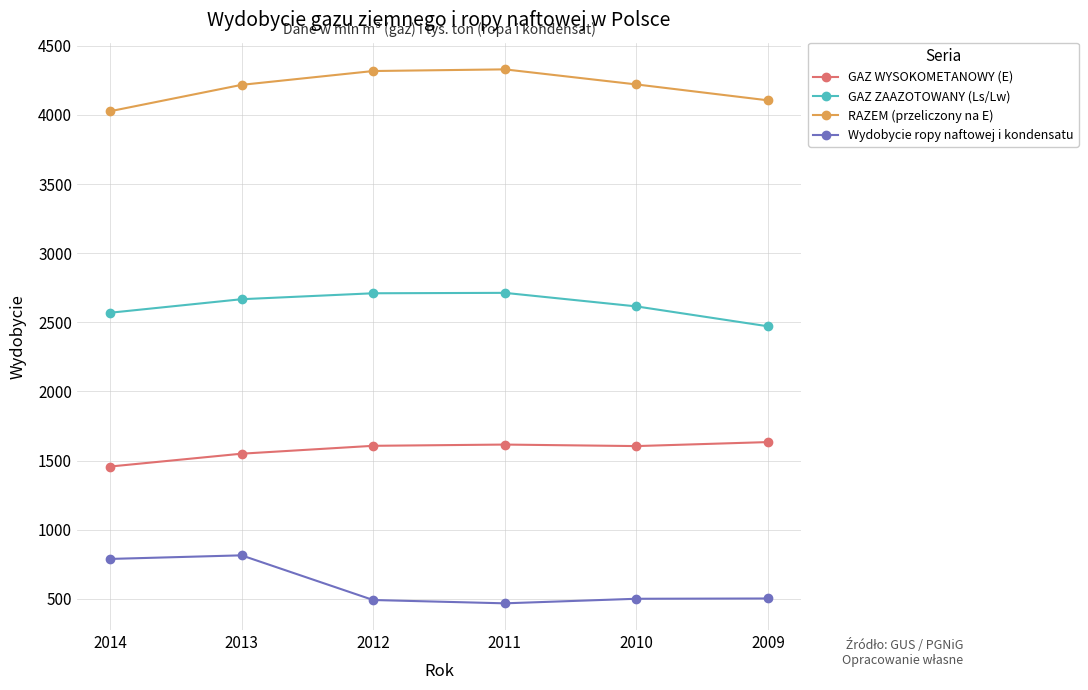

True or false: GAZ ZAAZOTOWANY (Ls/Lw) has a value of 4613 at 2014.

False